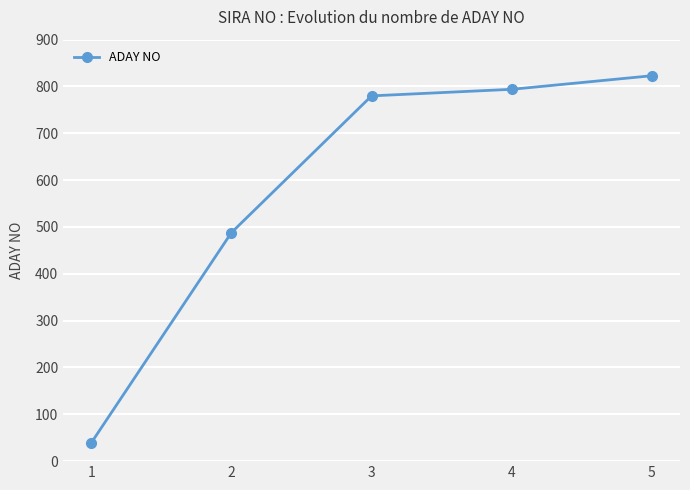

True or false: the data shows 1063 at 4.

False